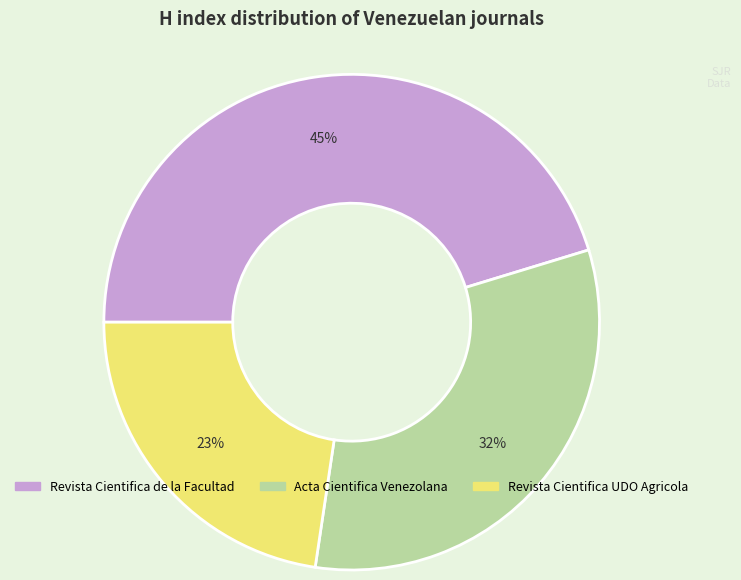

Rank the categories by value from lowest to highest.

Revista Cientifica UDO Agricola, Acta Cientifica Venezolana, Revista Cientifica de la Facultad